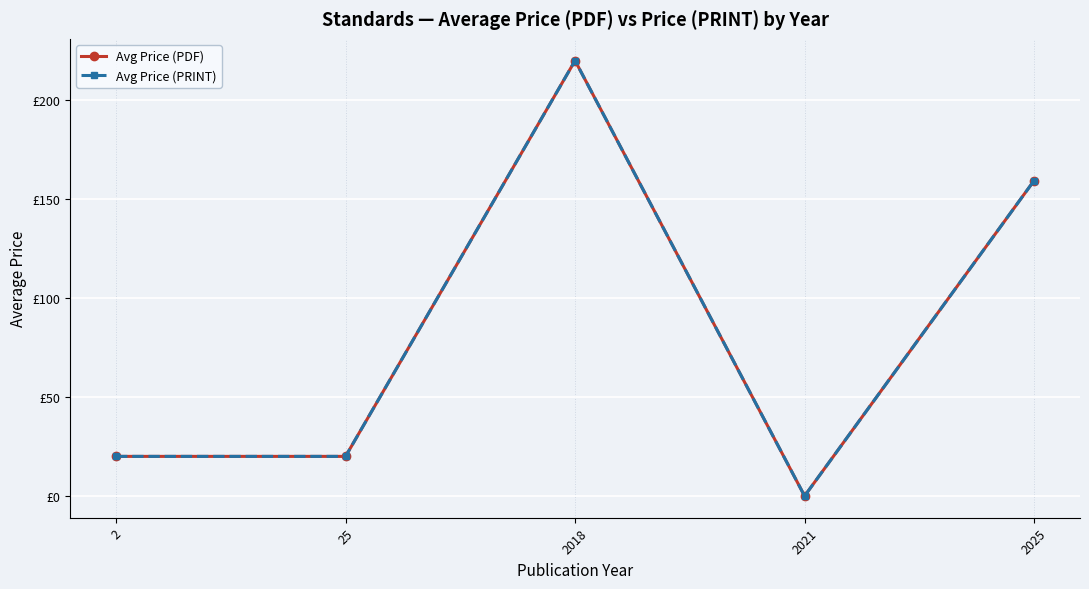

In Avg Price (PRINT), how many points are lower than both neighbors (excluding endpoints)?

1